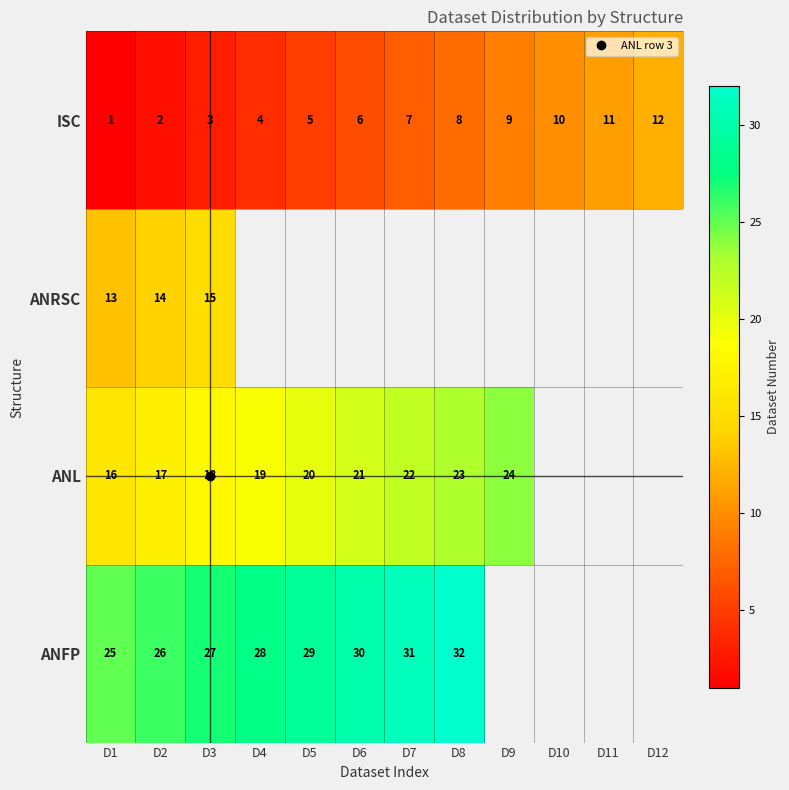

Is it true that ANFP equals 27.0 at D3?

True